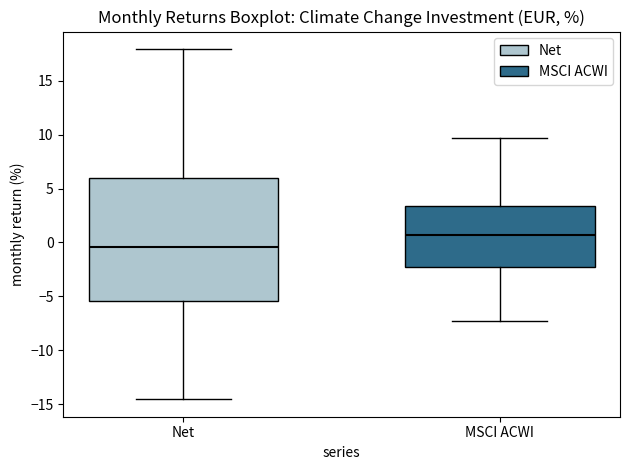

Which box's median line is the highest?

MSCI ACWI